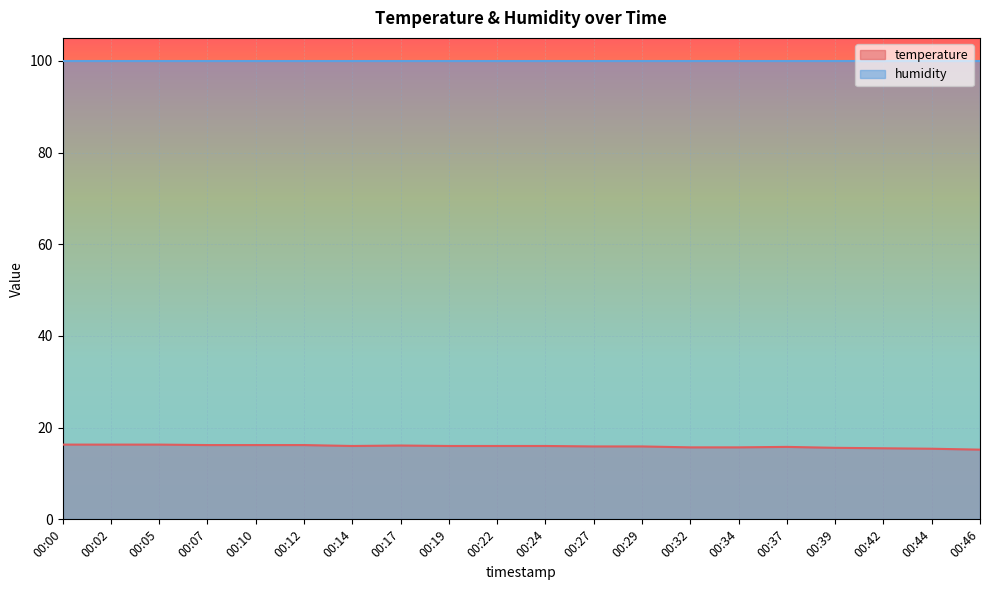

What is the change in value from 00:37 to 00:44?

-0.4